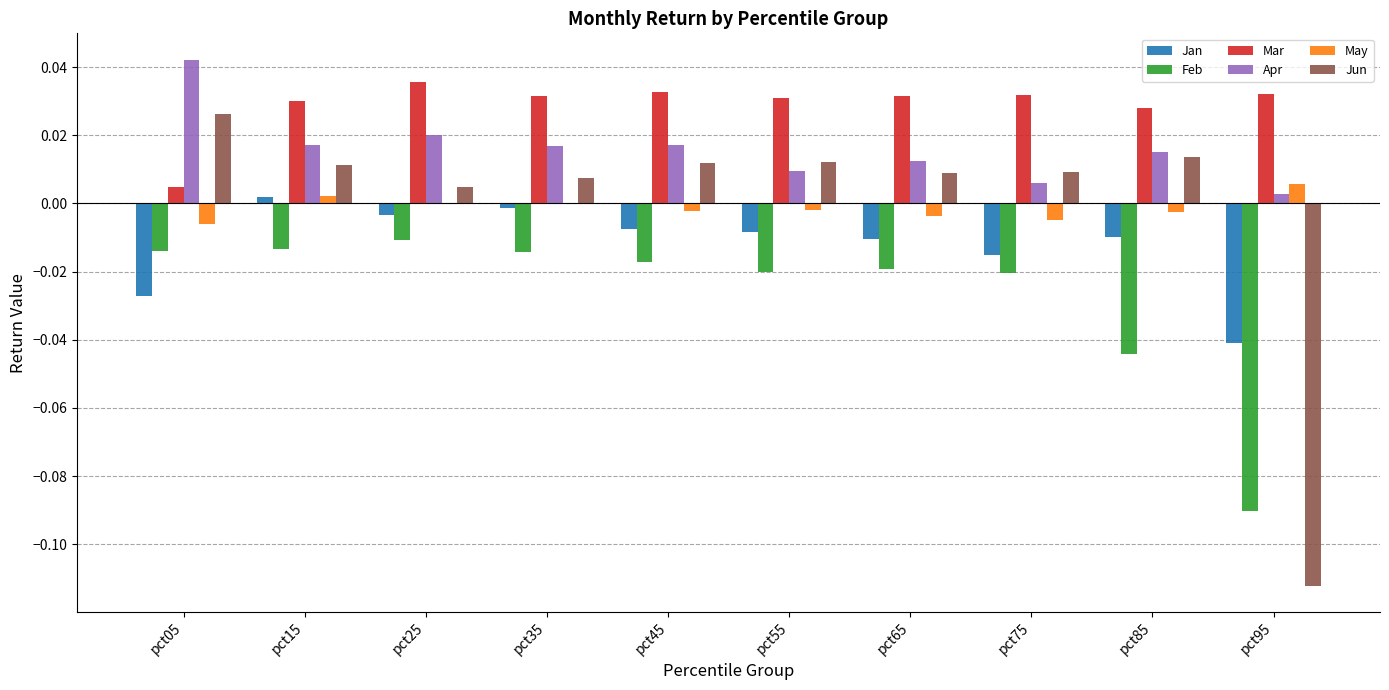

Are the bars grouped side by side (vs. stacked)?

Yes